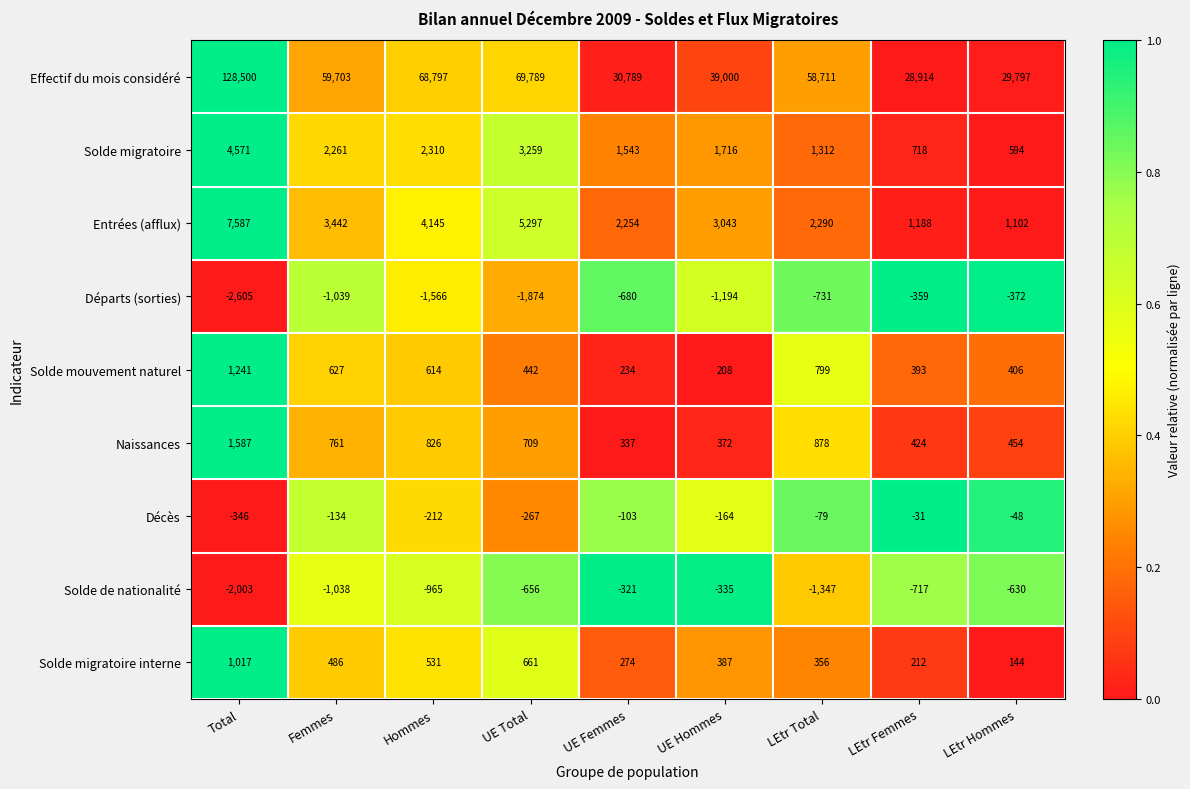

List the labels in order of Solde de nationalité value, largest first.

UE Femmes, UE Hommes, LEtr Hommes, UE Total, LEtr Femmes, Hommes, Femmes, LEtr Total, Total